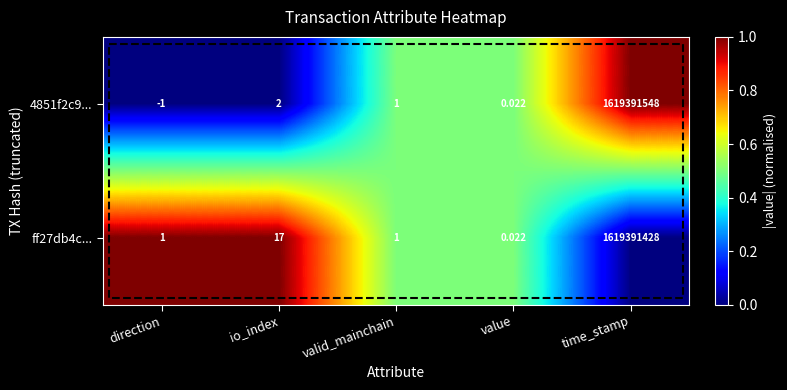

At which label is ff27db4c... closest to 809695714?

io_index